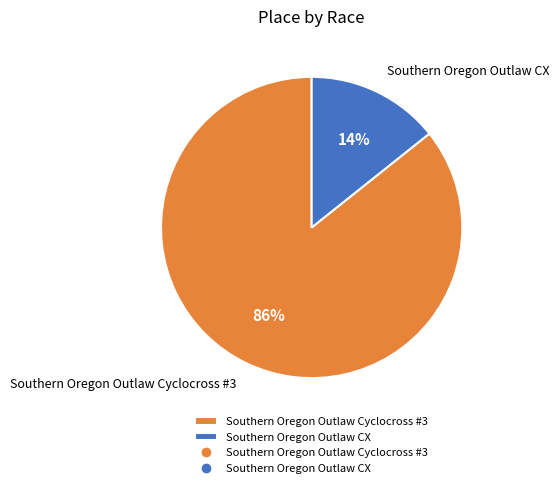

Which has a higher value, Southern Oregon Outlaw CX or Southern Oregon Outlaw Cyclocross #3?

Southern Oregon Outlaw Cyclocross #3